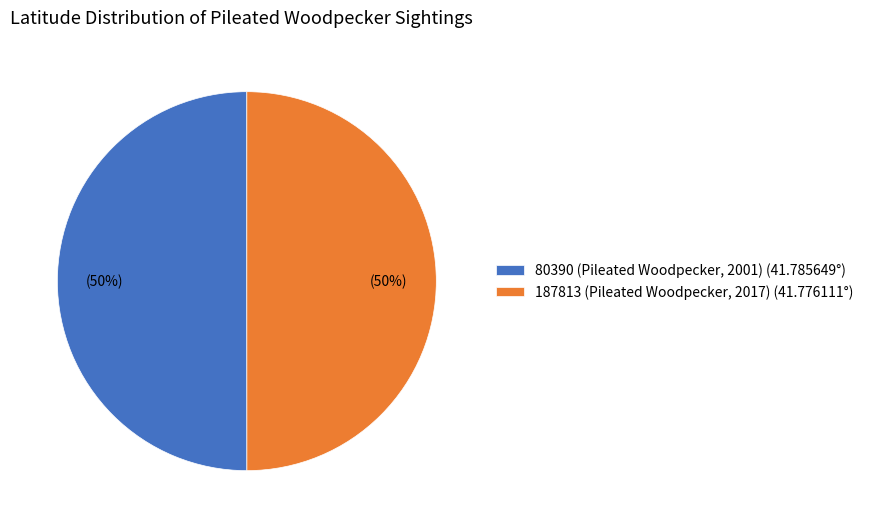

The 80390 (Pileated Woodpecker, 2001) slice represents 50% of the pie. True or false?

True